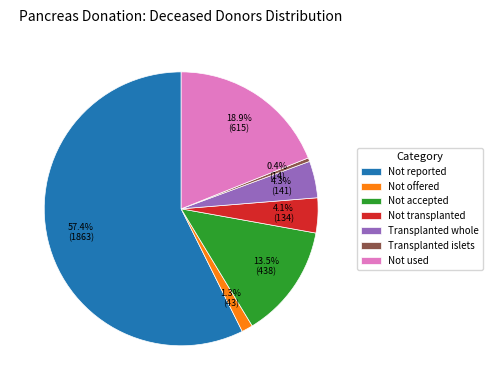

Do Not used and Not offered together represent more than half of the pie?

No